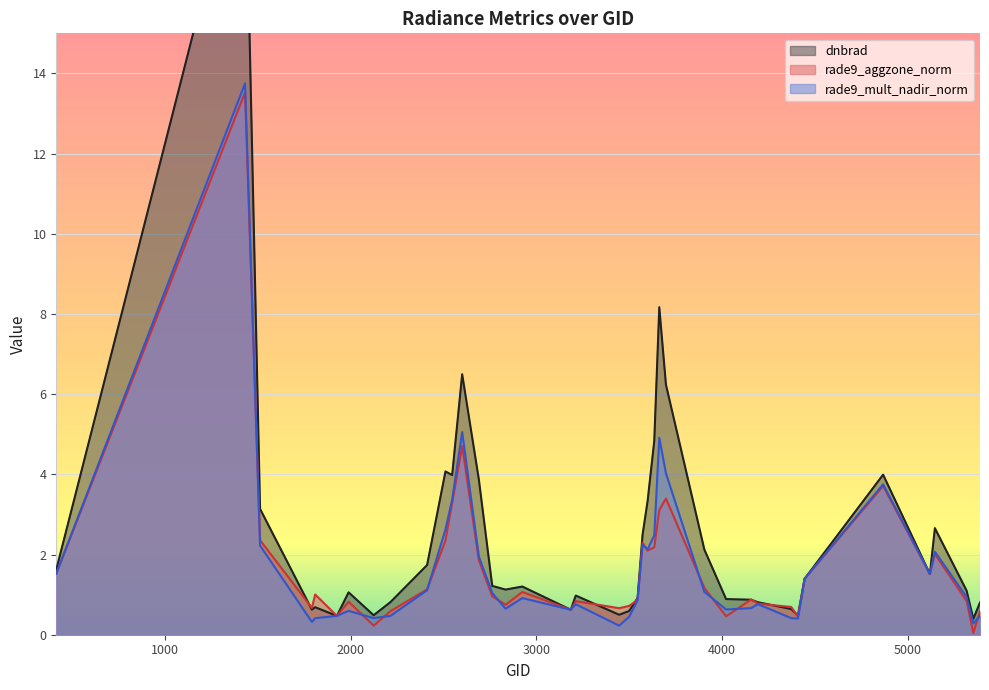

How many times do rade9_mult_nadir_norm and rade9_aggzone_norm cross each other?

10